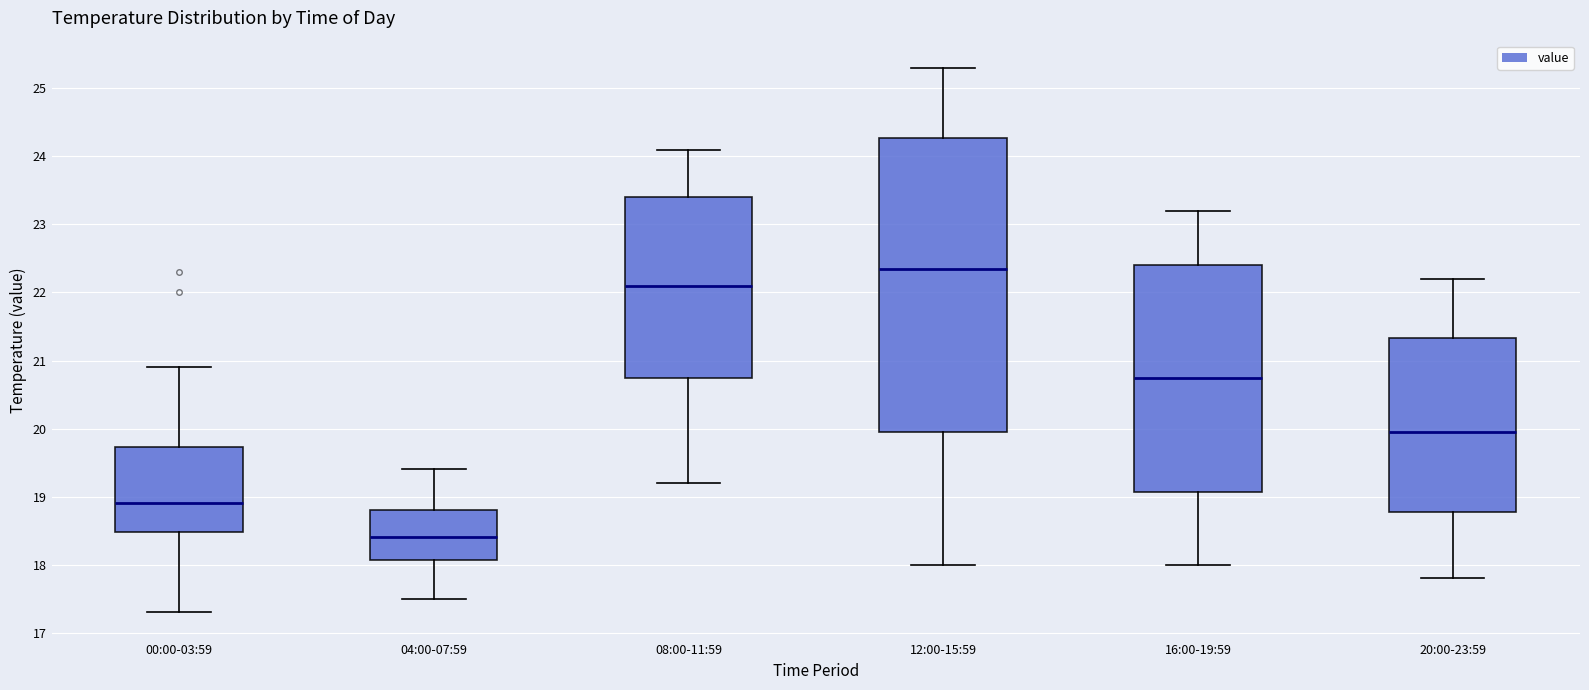

Reading left to right, transcribe this box plot: for each box, give where its median line is, the range the box spans, and where its two whiskers end, as read against the y-axis. The values are not printed on the chart, so give them approximately, as read against the axis.

00:00-03:59: median 18.9, box 18.5 to 19.7, whiskers 17.3 to 20.9
04:00-07:59: median 18.4, box 18.1 to 18.8, whiskers 17.5 to 19.4
08:00-11:59: median 22.1, box 20.8 to 23.4, whiskers 19.2 to 24.1
12:00-15:59: median 22.4, box 20.0 to 24.3, whiskers 18.0 to 25.3
16:00-19:59: median 20.8, box 19.1 to 22.4, whiskers 18.0 to 23.2
20:00-23:59: median 20.0, box 18.8 to 21.3, whiskers 17.8 to 22.2